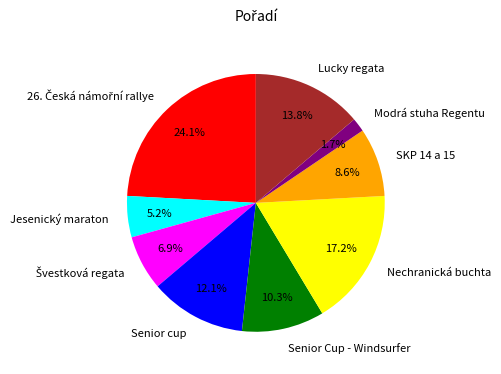

How many slices are in this pie chart?

9